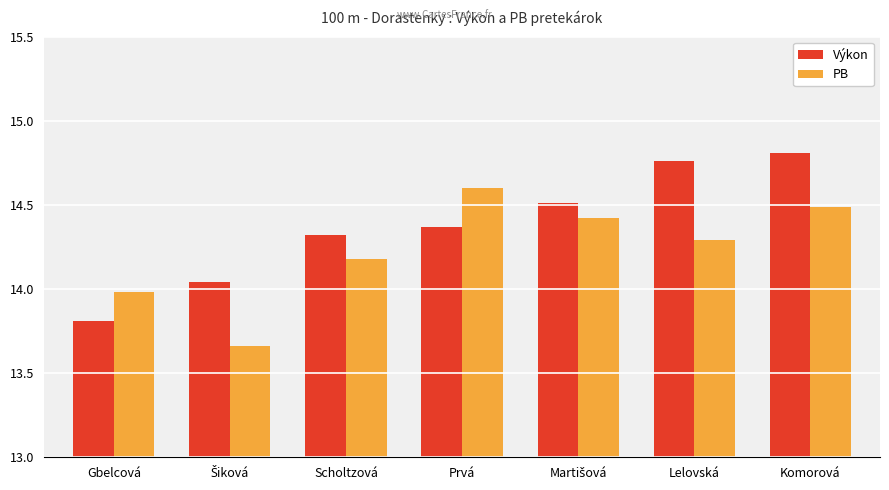

Rank the series by their average value, from lowest to highest.

PB, Výkon